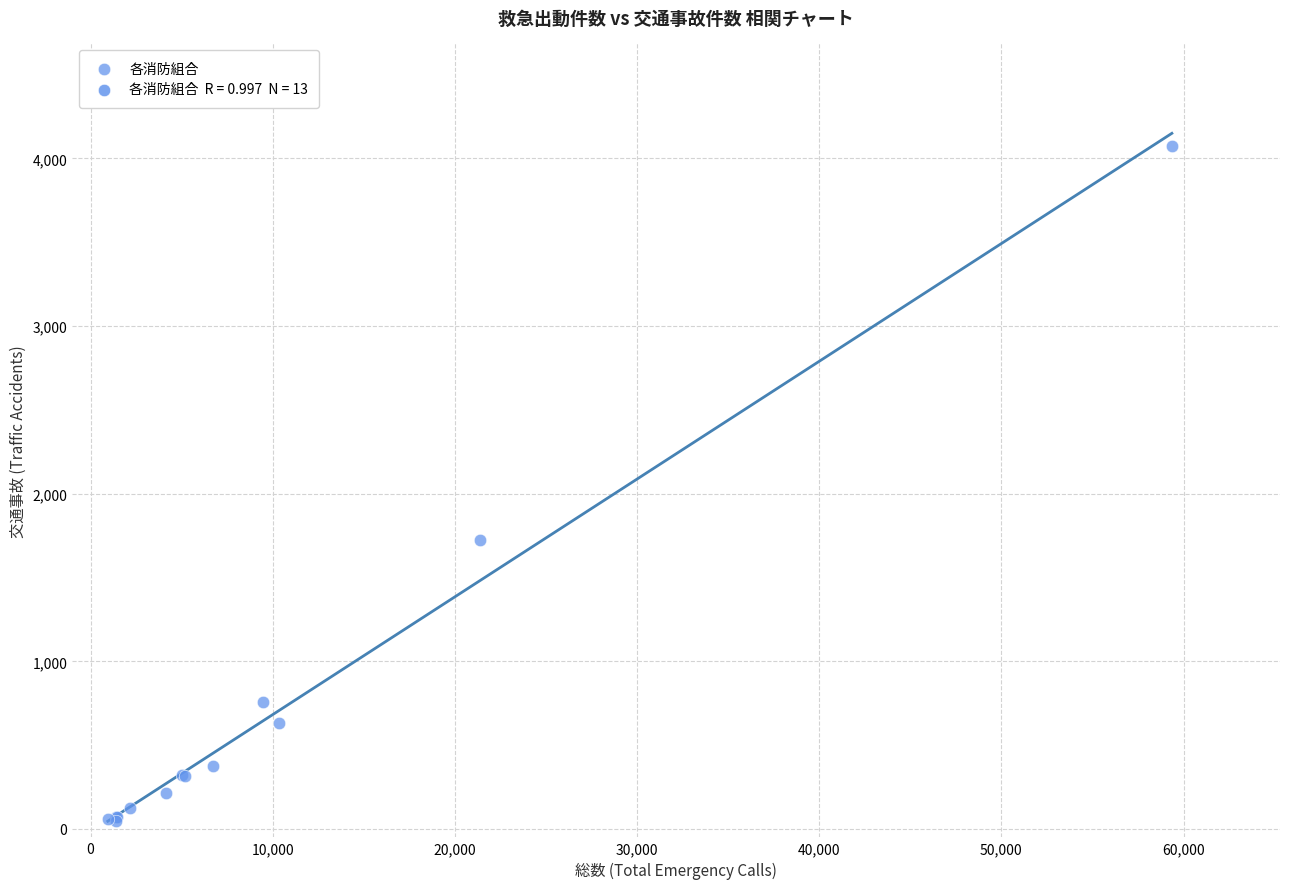

What Y value in the scatter plot is closest to 2060?

1722